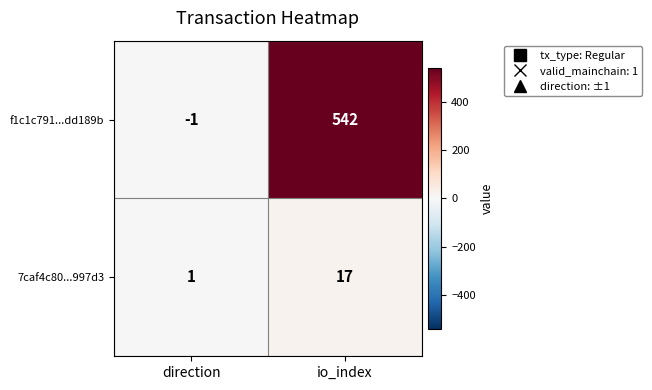

What is the difference between the 7caf4c80...997d3 values at io_index and direction?

16